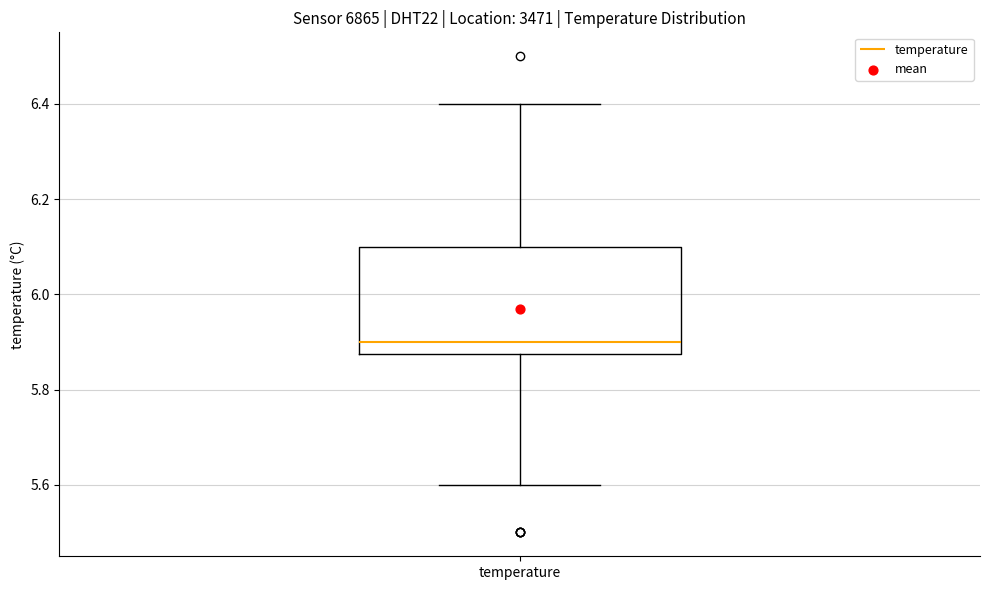

Where is the upper edge of the box for temperature on the y-axis? The values are not printed on the chart, so give them approximately, as read against the axis.

6.10